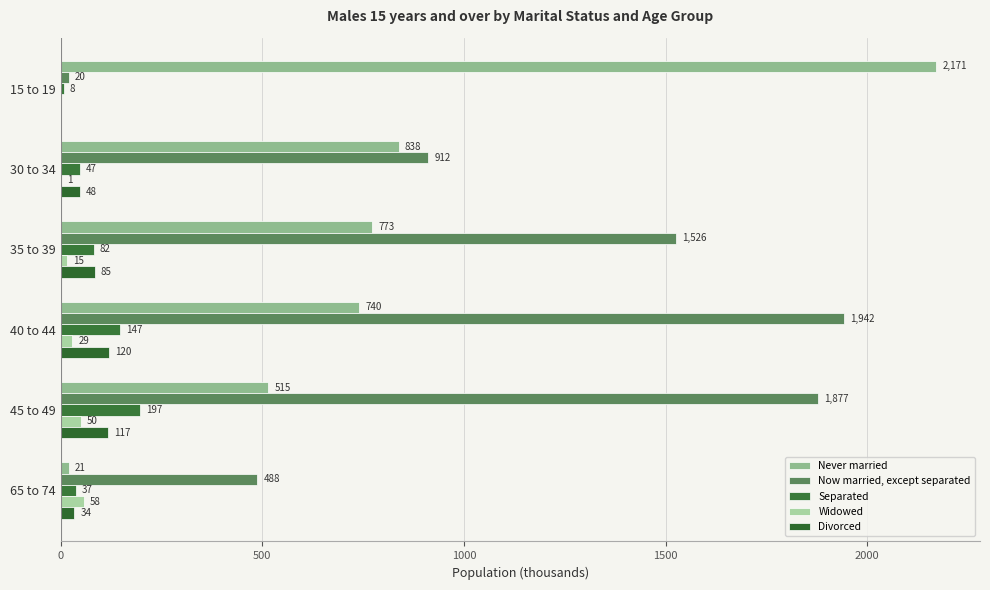

Where is Never married nearest to the value 1096?

30 to 34